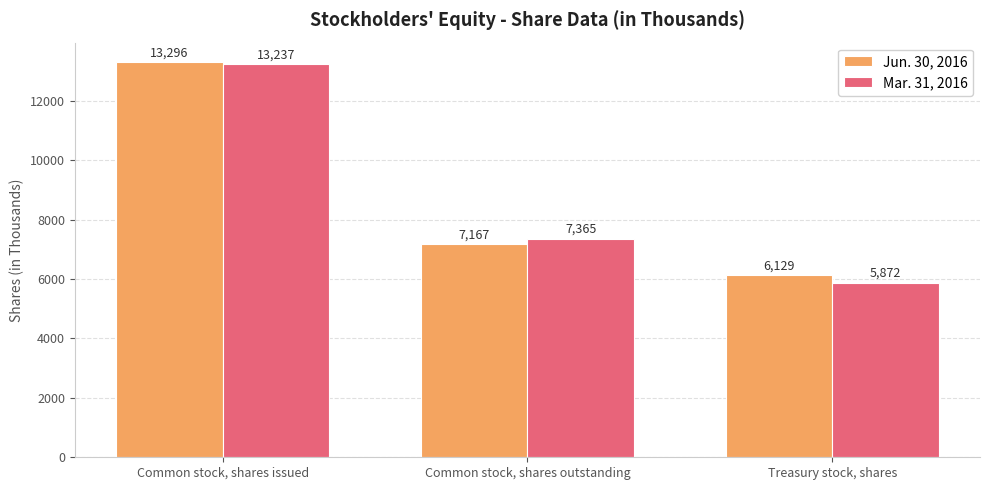

How many groups of bars are there?

3